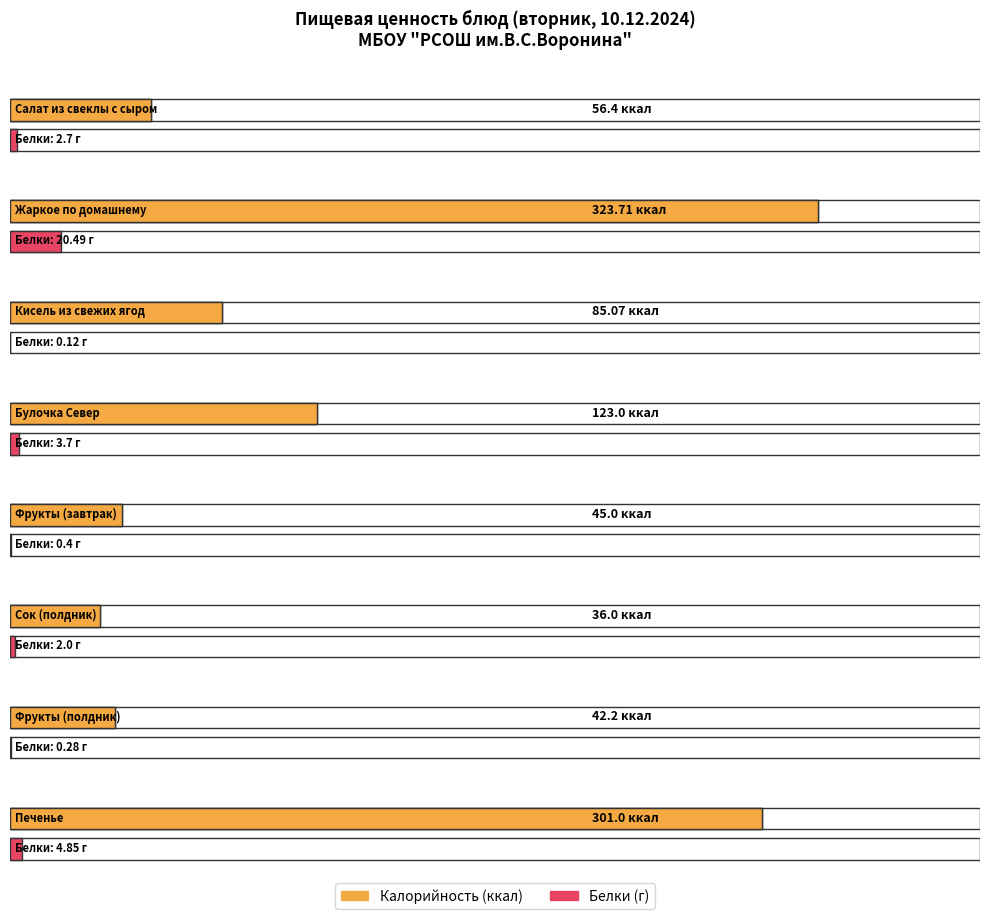

Is it true that Калорийность equals 123.0 at Булочка Север?

True